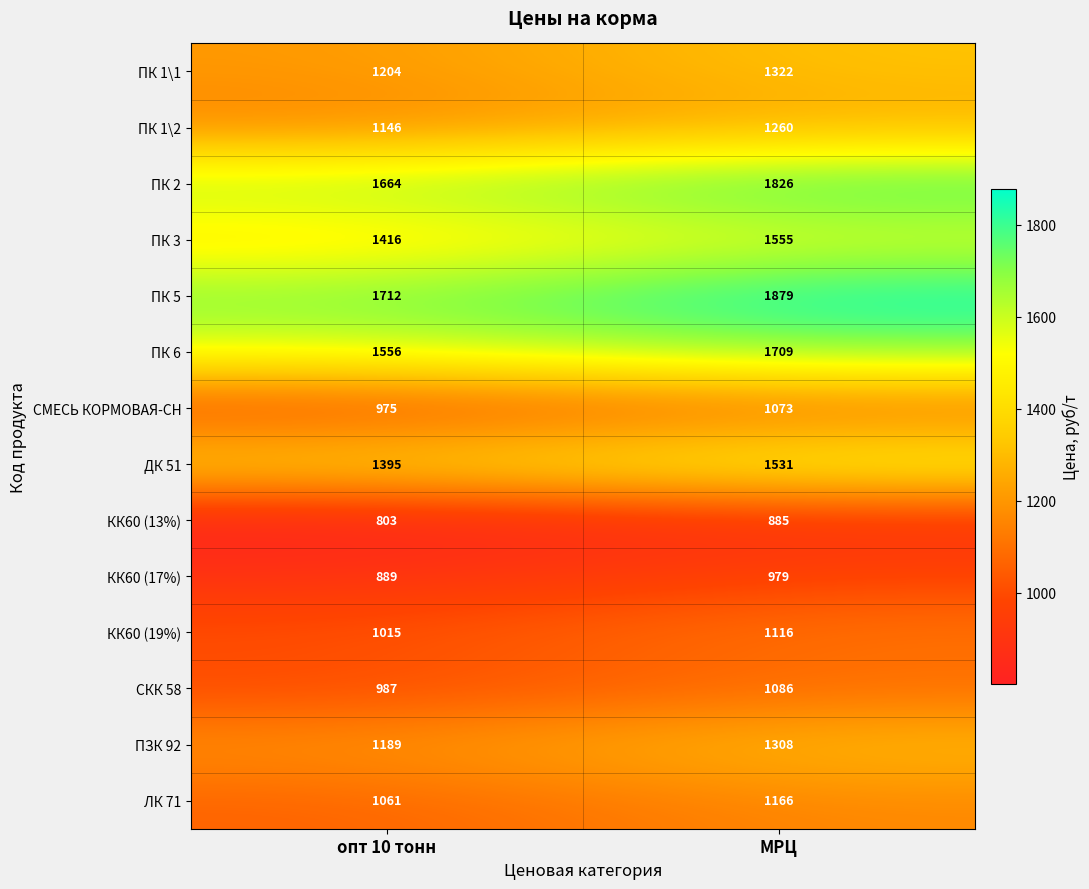

Which series has the widest spread of values?

ПК 5